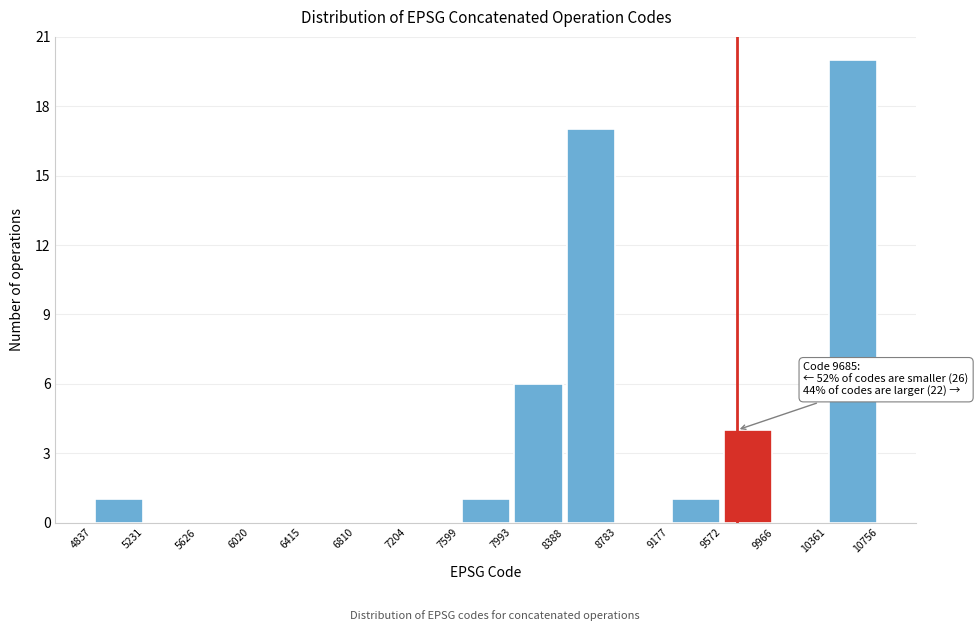

Over which range of the x-axis is the bar tallest?

10361 to 10756